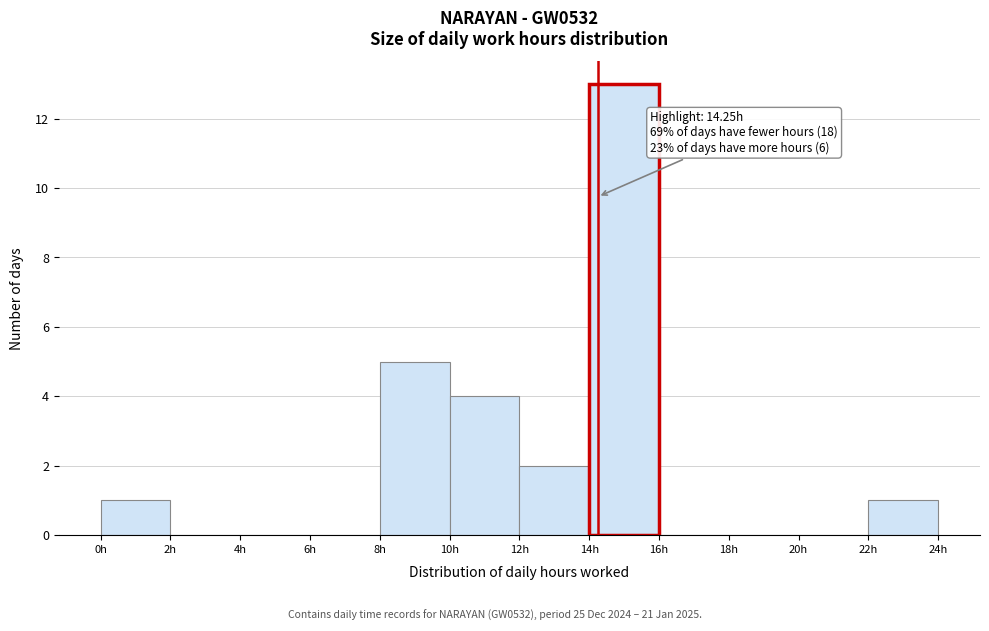

Over which range of the x-axis is the bar tallest?

14 to 16